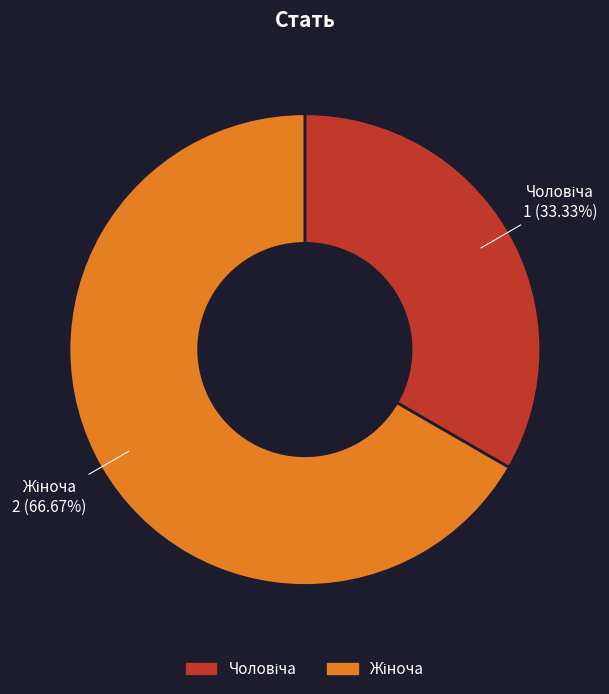

Does any single category account for the majority?

Yes